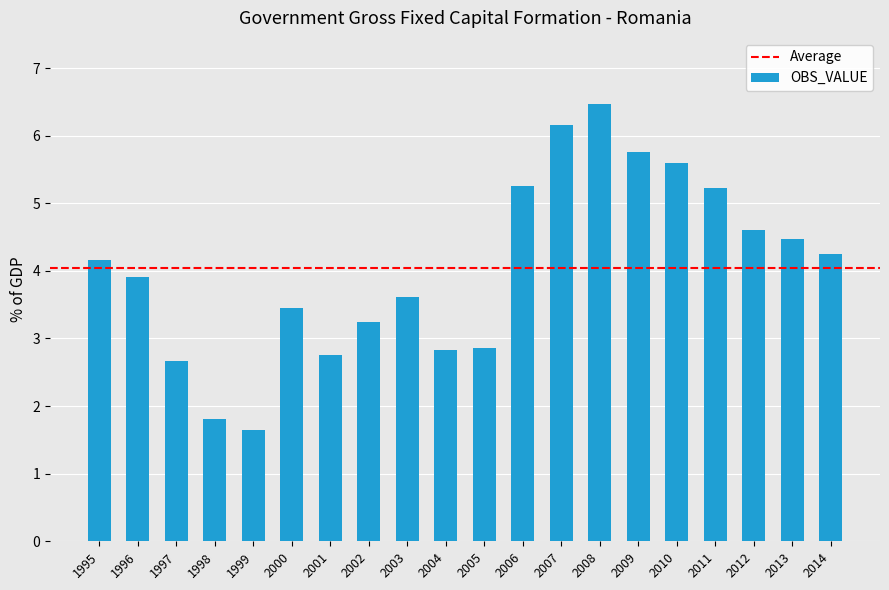

Where does the data first go above 4?

1995